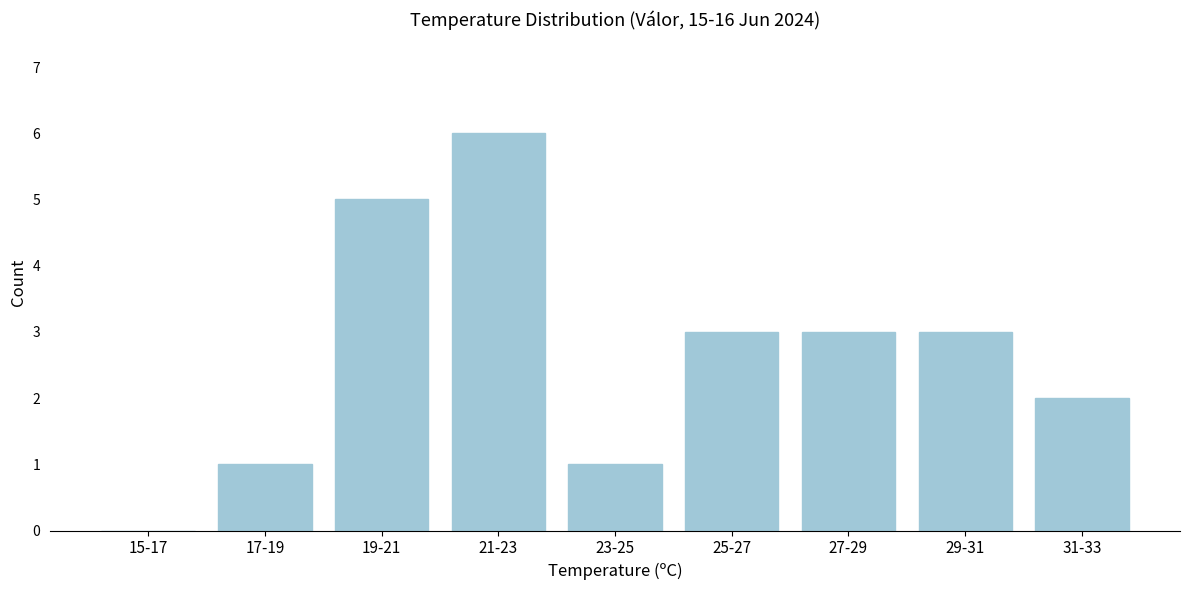

Reading left to right, transcribe all the data shown in this chart.

15-17=0	17-19=1	19-21=5	21-23=6	23-25=1	25-27=3	27-29=3	29-31=3	31-33=2